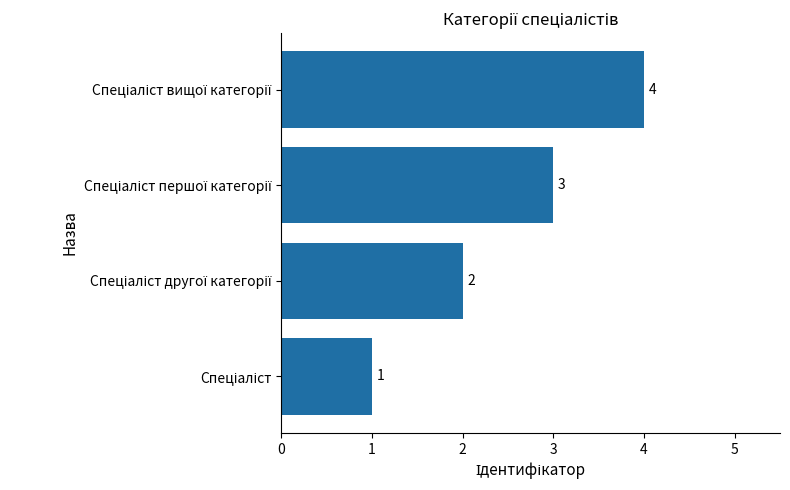

What is the difference between the maximum and minimum values?

3